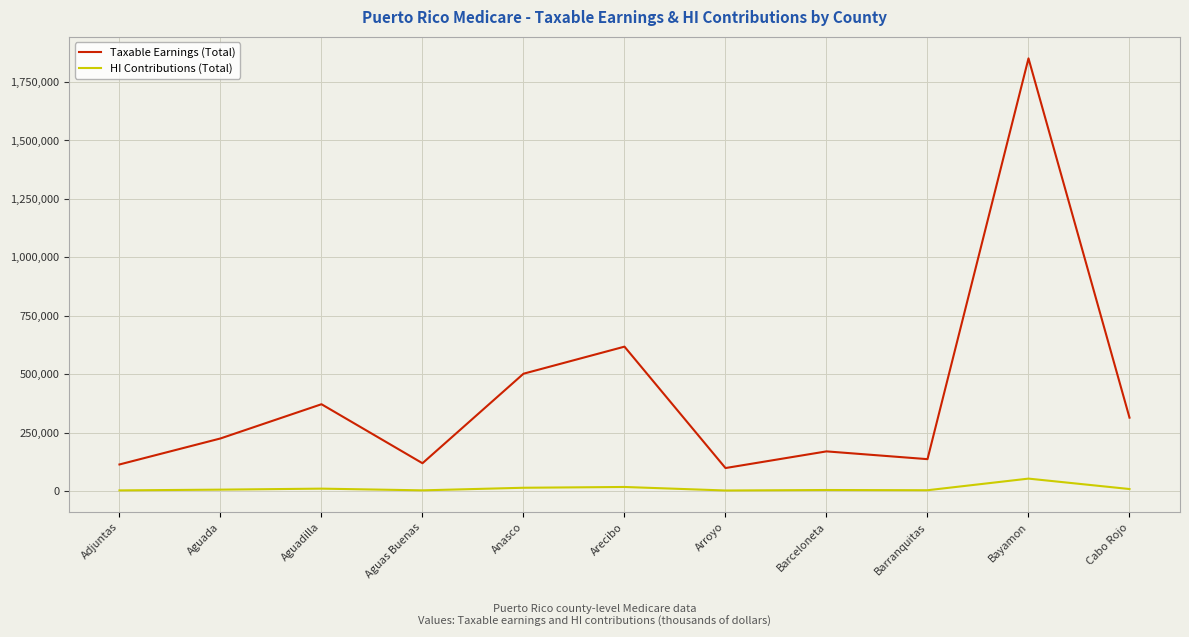

Is the value of HI Contributions (Total) at Anasco greater than the value of Taxable Earnings (Total) at Adjuntas?

No